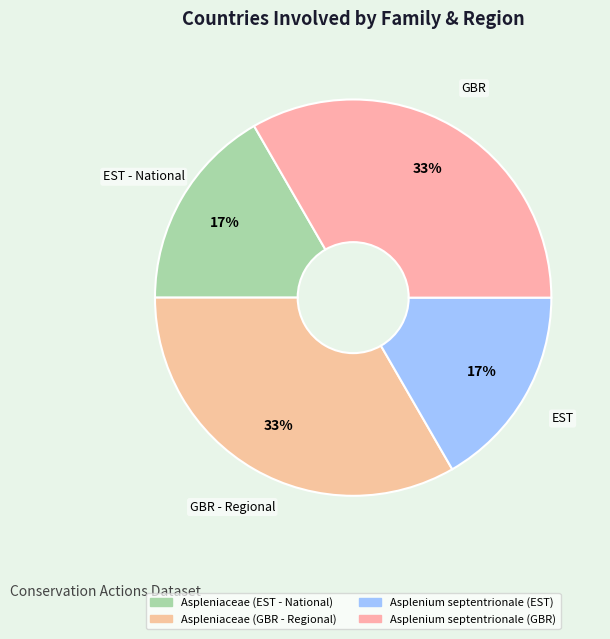

How many segments does this pie chart have?

4